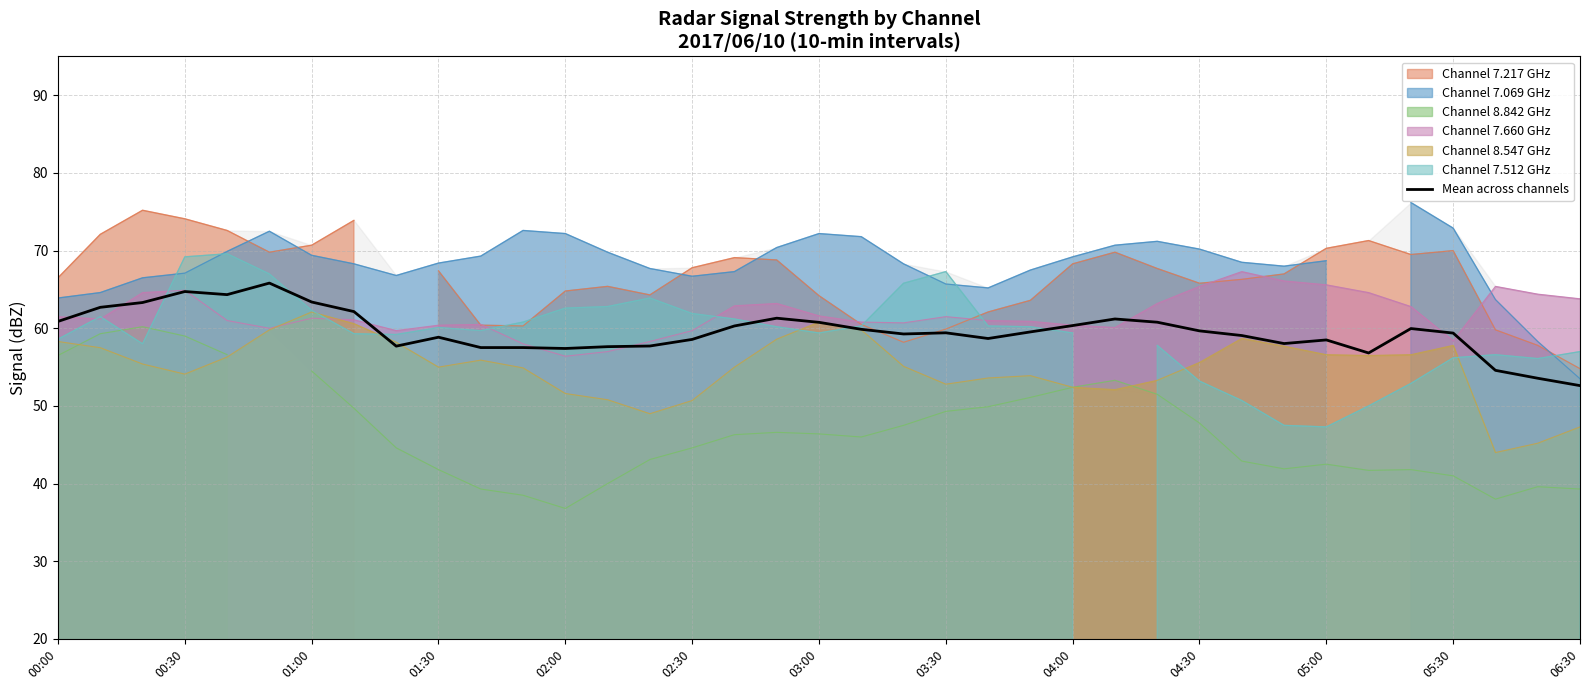

What is the approximate value of Channel 7.660 GHz at 04:00?

60.4